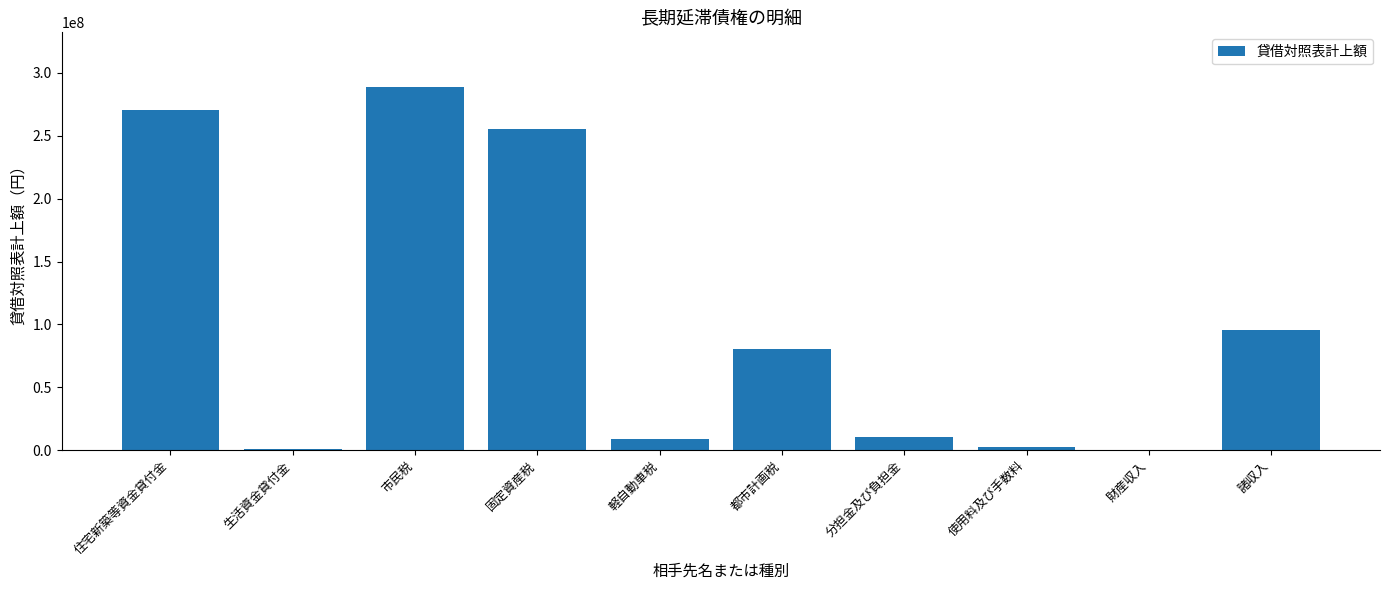

Is it true that the value at 固定資産税 is 60152802?

False